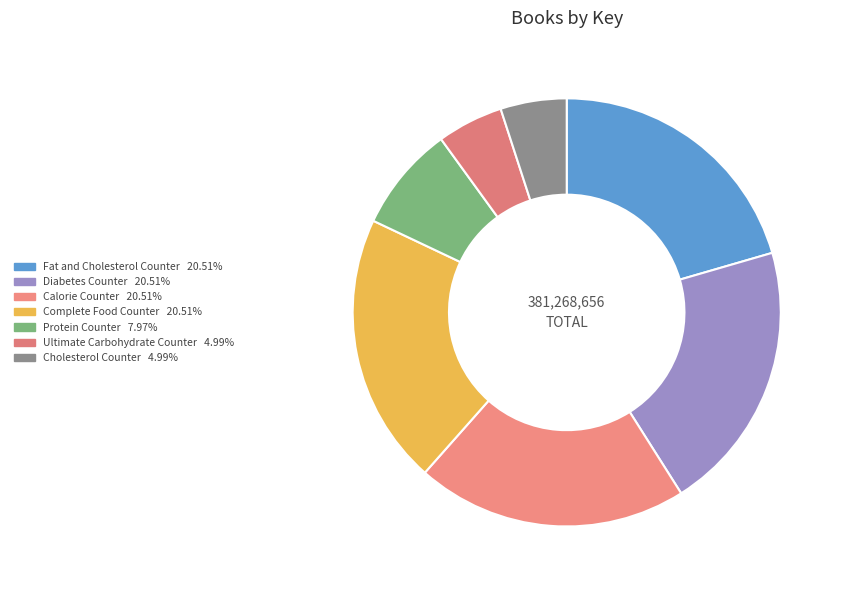

What percentage is the Diabetes Counter slice, to the nearest percent?

21%